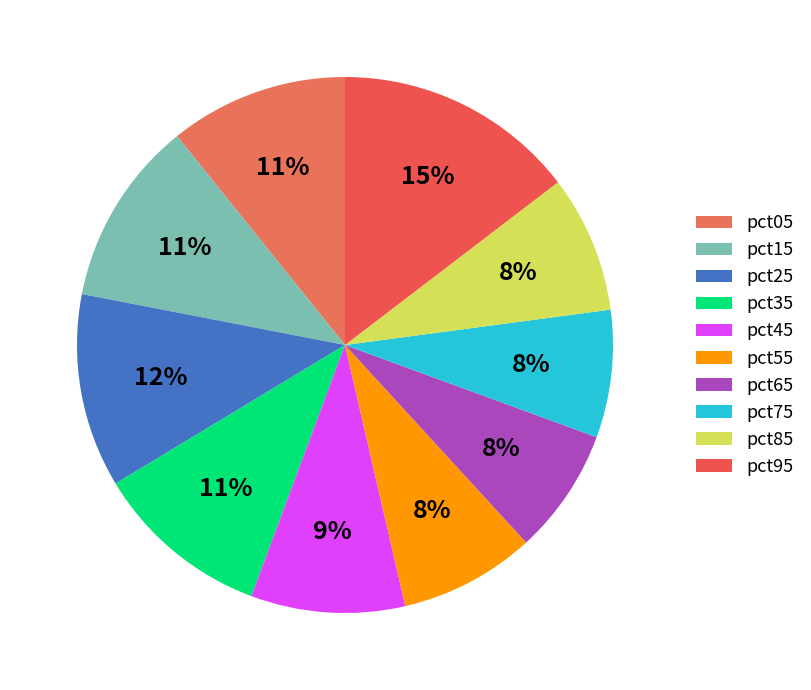

Which category has the biggest portion of the pie?

pct95